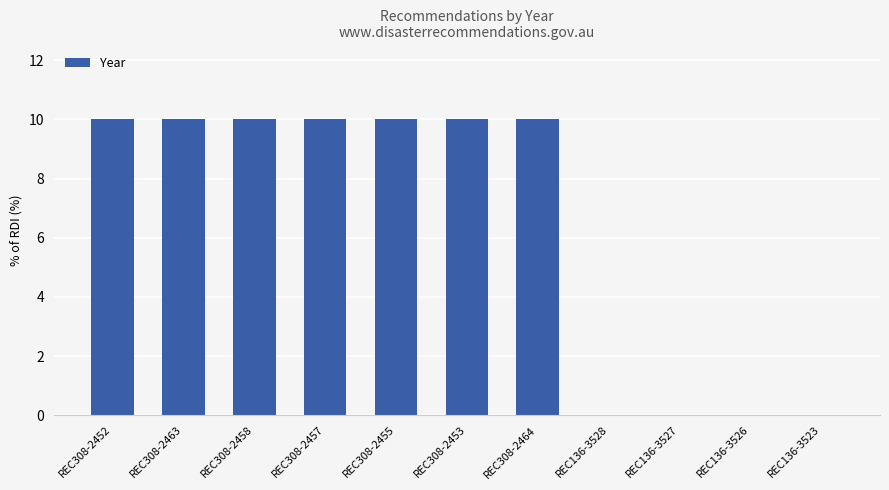

What value does the data have at REC308-2458?

10